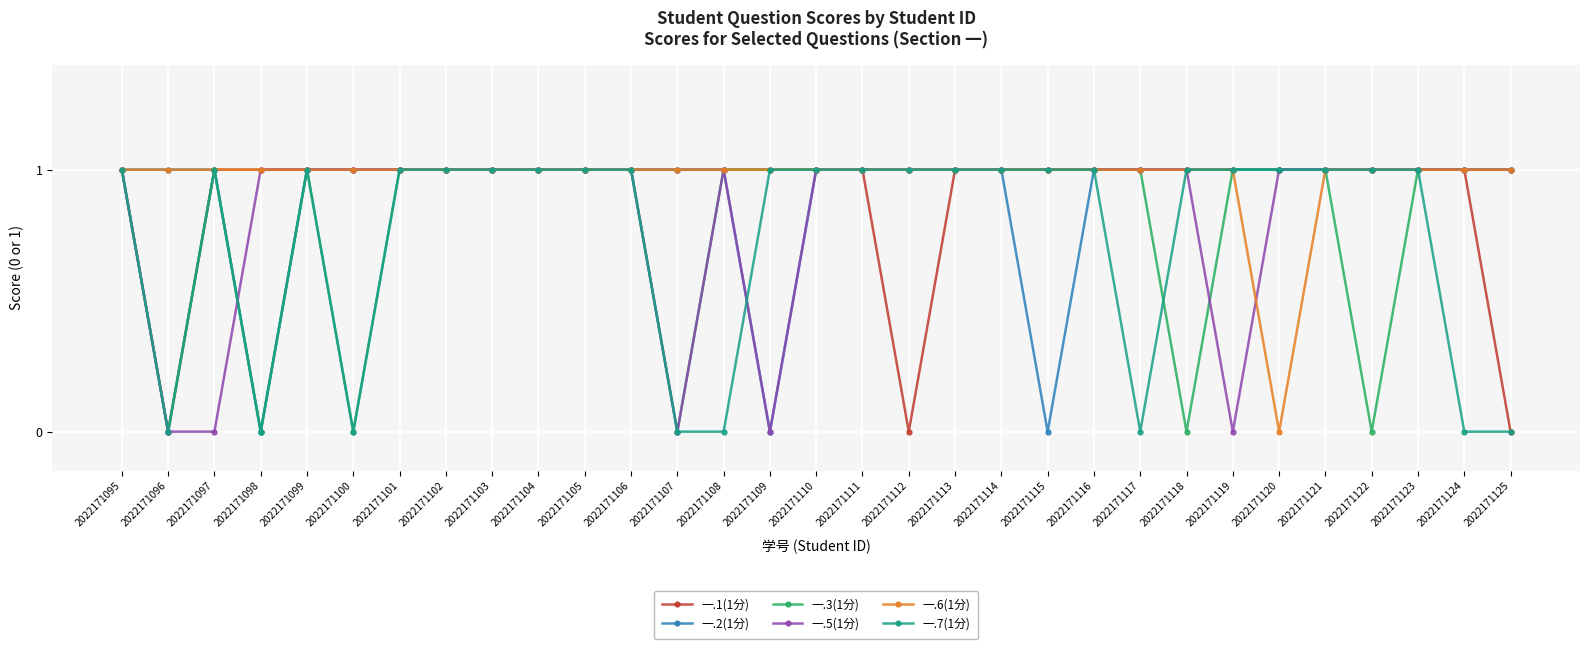

How many lines are shown in the chart?

6